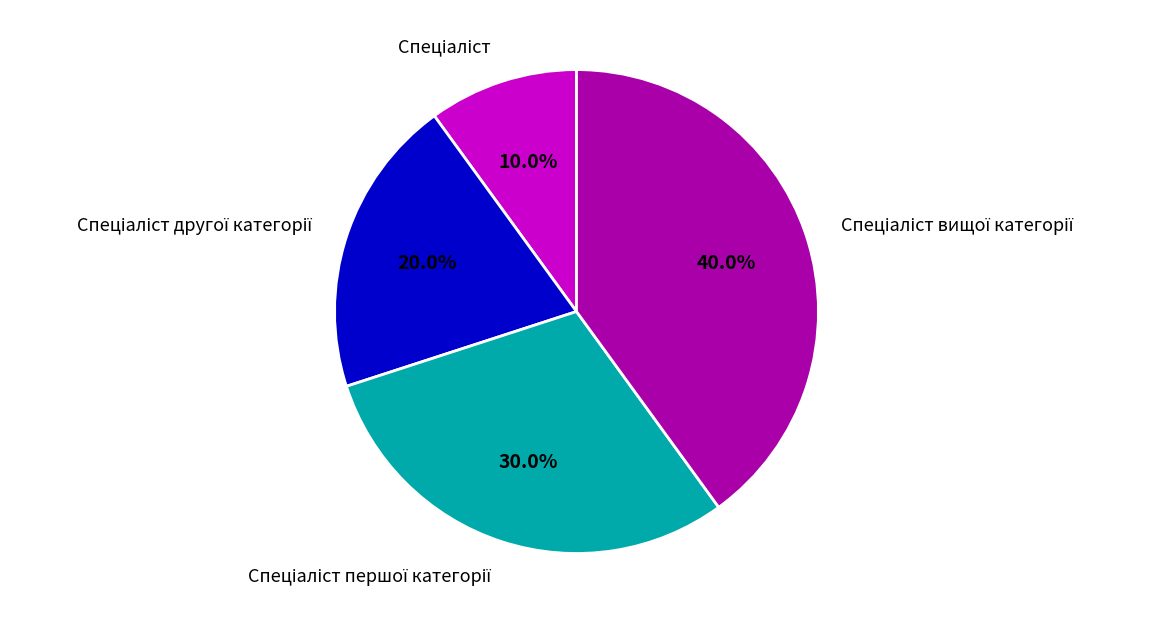

Is there a majority slice in this chart?

No